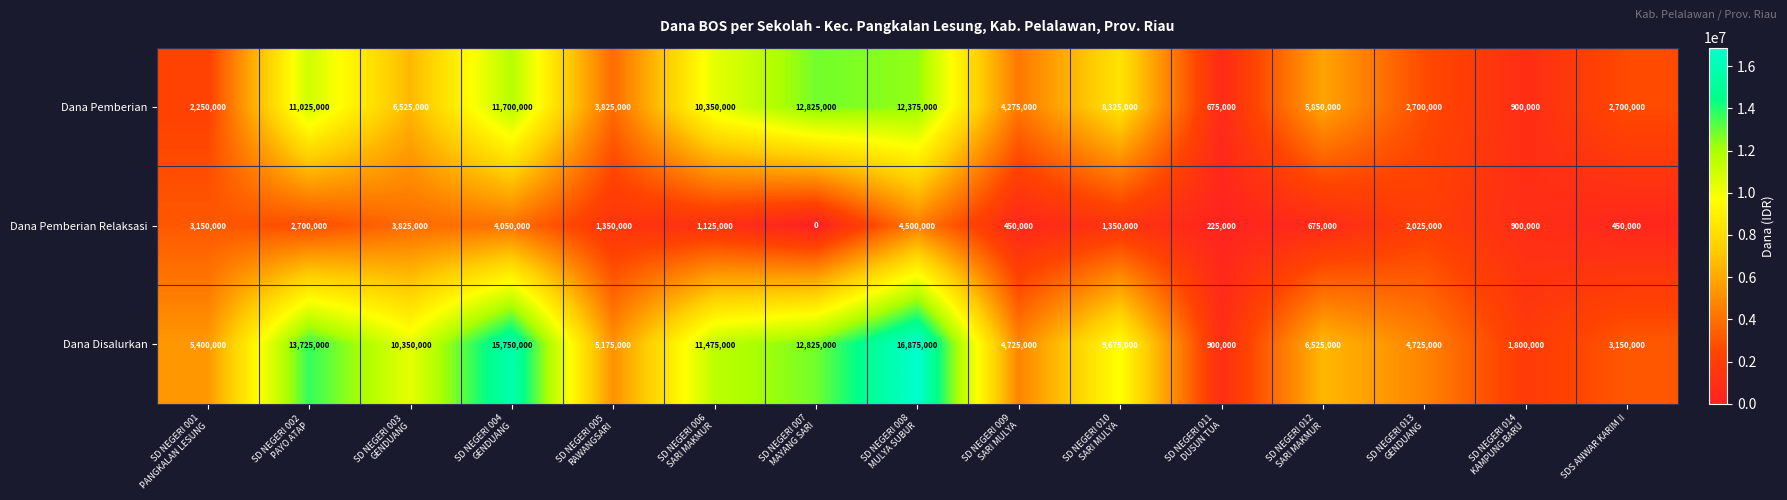

Which label corresponds to the smallest value in the chart?

SD NEGERI 007
MAYANG SARI